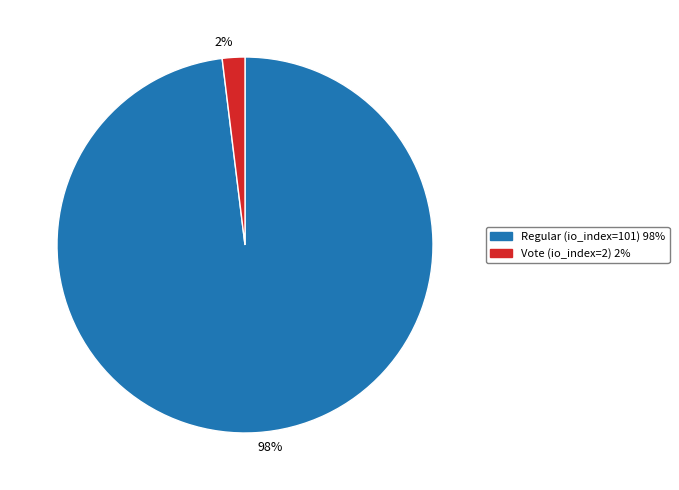

Combined, do 2% and 98% account for over 50%?

Yes